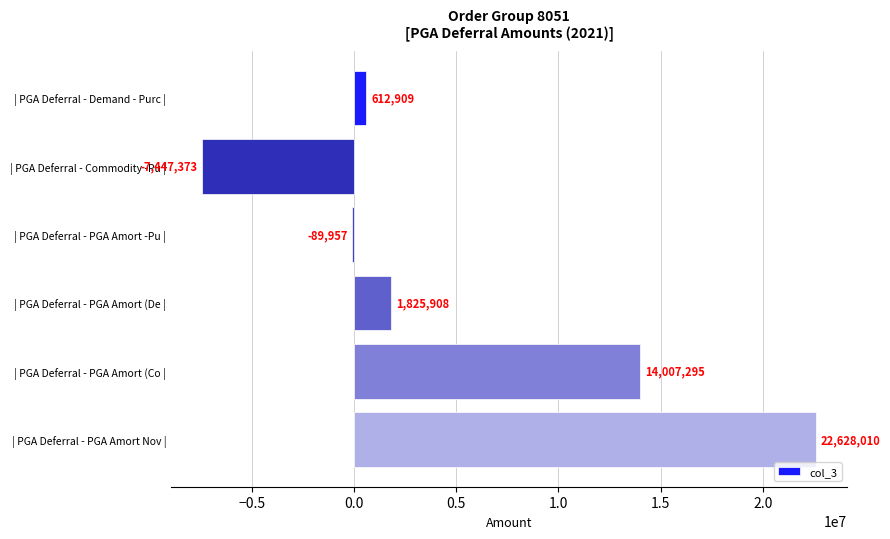

Read the value at | PGA Deferral - PGA Amort (De |.

1825908.0